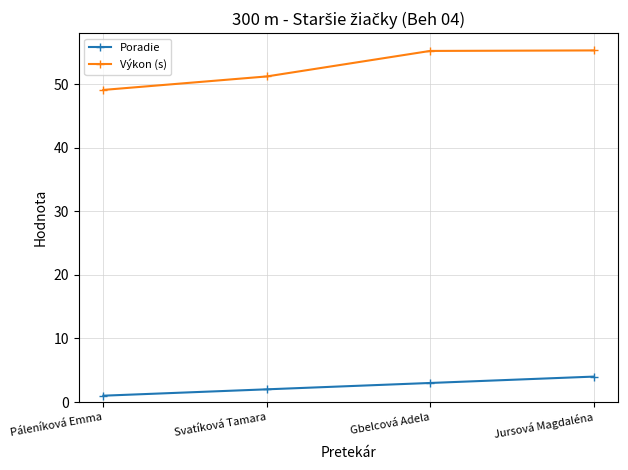

What position from the right is Jursová Magdaléna?

1